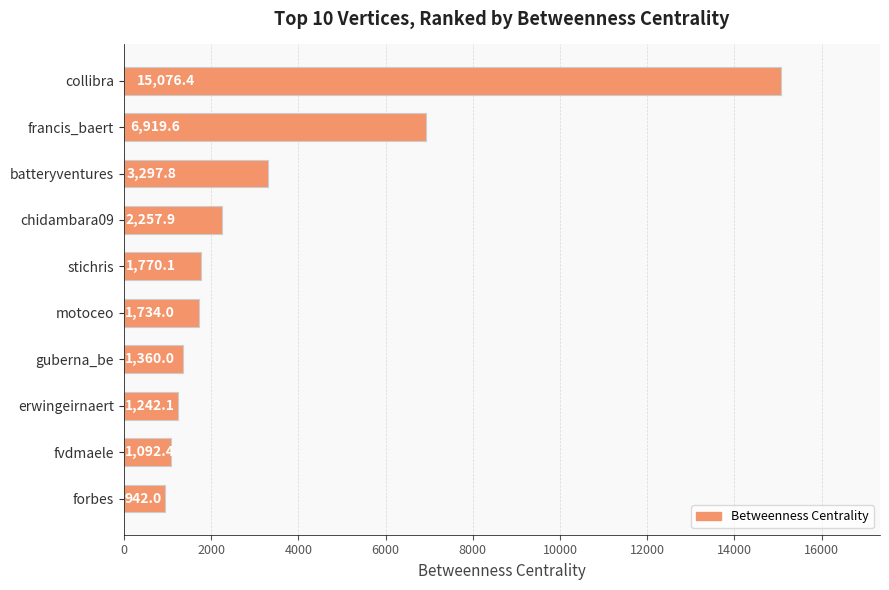

The chart shows a value of 1360.0 at guberna_be. True or false?

True